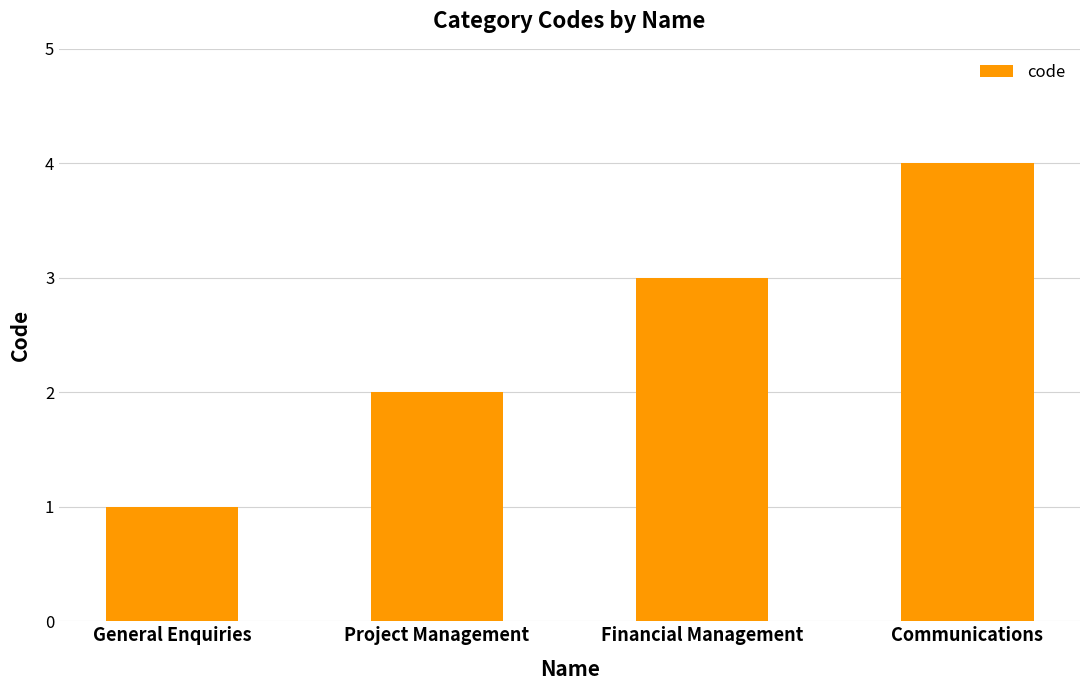

Reading right to left, transcribe all the data shown in this chart.

Communications=4	Financial Management=3	Project Management=2	General Enquiries=1